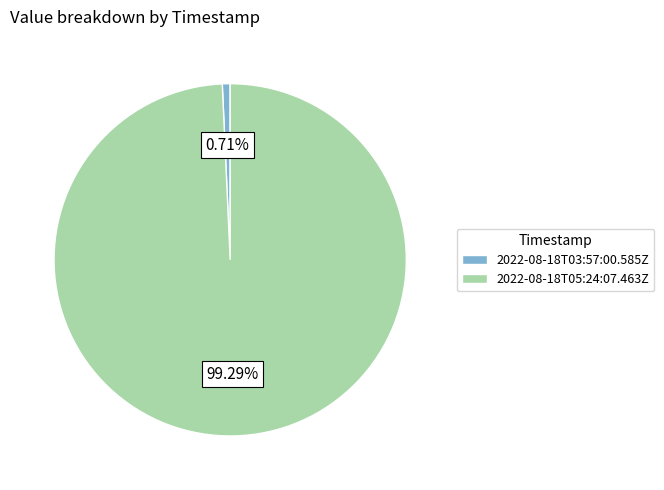

Is 2022-08-18T03:57:00.585Z the majority of the pie?

No